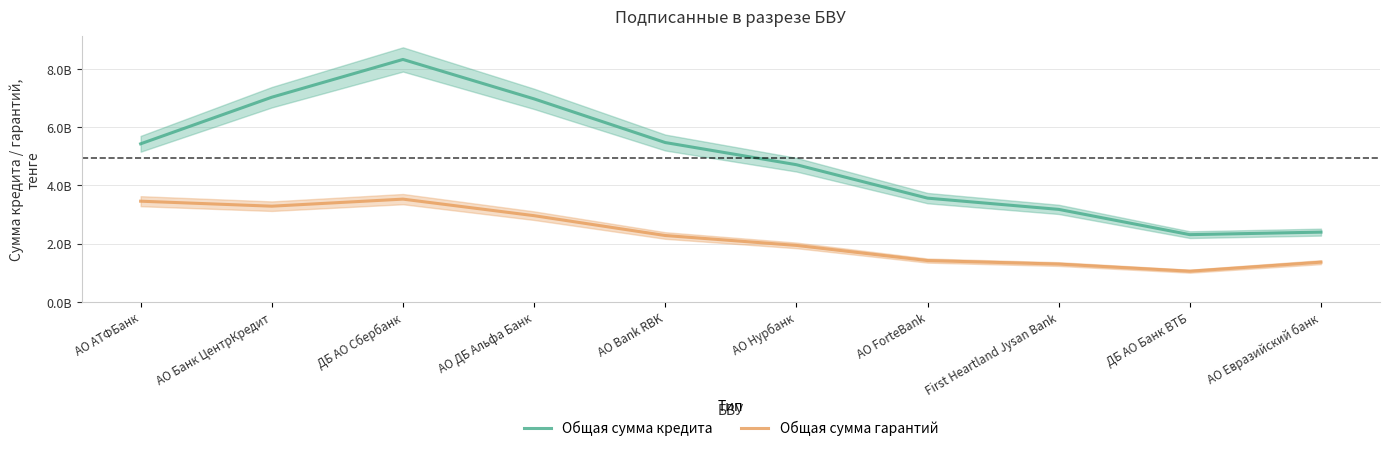

True or false: Общая сумма гарантий has more than 1 points higher than both neighbors.

False